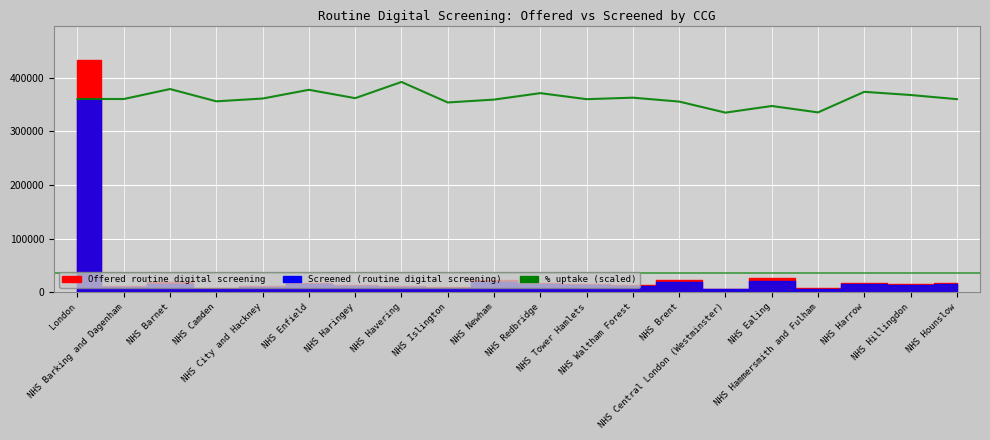

Reading right to left, what are all the values shown in this chart?

NHS Hounslow=360341.8	NHS Hillingdon=368087.8	NHS Harrow=374016.3	NHS Hammersmith and Fulham=335632.4	NHS Ealing=347576.0	NHS Central London (Westminster)=335199.6	NHS Brent=355798.0	NHS Waltham Forest=363111.3	NHS Tower Hamlets=360298.5	NHS Redbridge=371549.7	NHS Newham=359519.6	NHS Islington=354153.6	NHS Havering=392407.7	NHS Haringey=362202.5	NHS Enfield=377781.1	NHS City and Hackney=361510.2	NHS Camden=356274.0	NHS Barnet=379209.2	NHS Barking and Dagenham=360601.4	London=360644.7